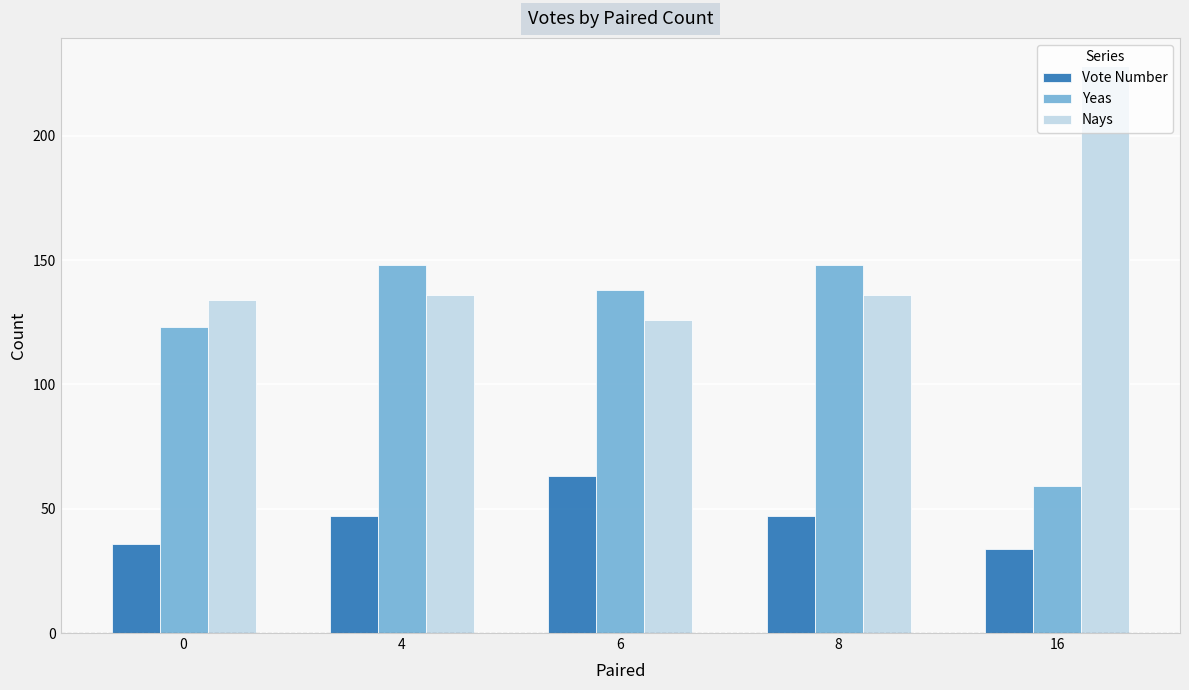

Rank the series by their average value, from lowest to highest.

Vote Number, Yeas, Nays